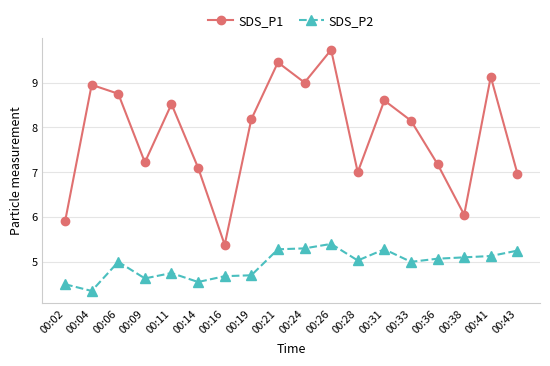

What is the total value across all series at 00:06?

13.8